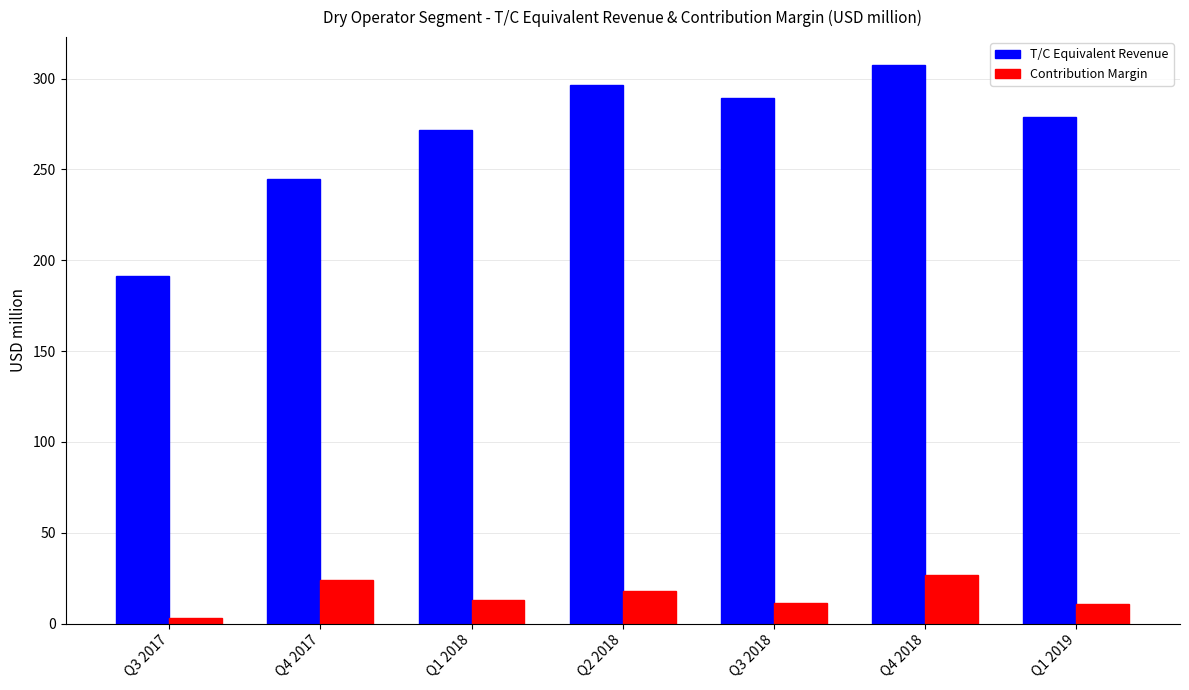

Is it true that Contribution Margin equals 10.9 at Q1 2019?

True